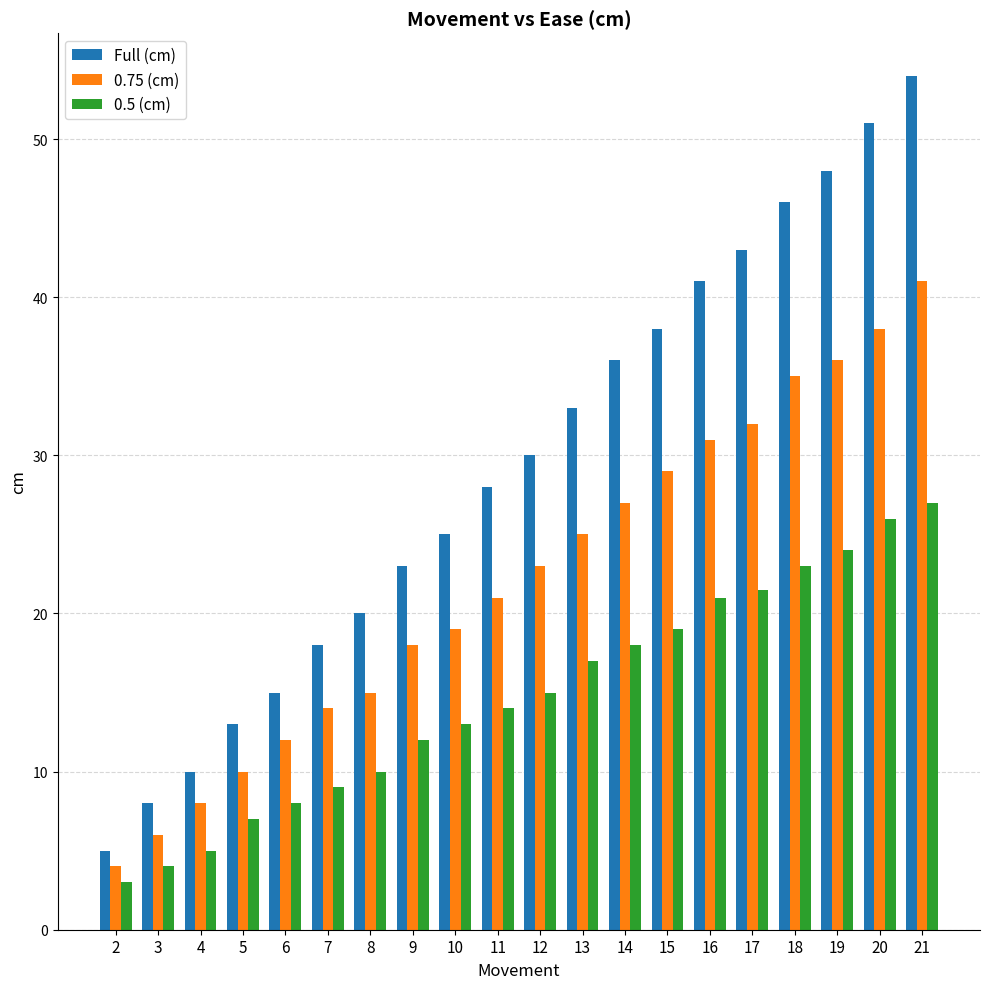

What value does the 0.75 (cm) series have at 11?

21.0